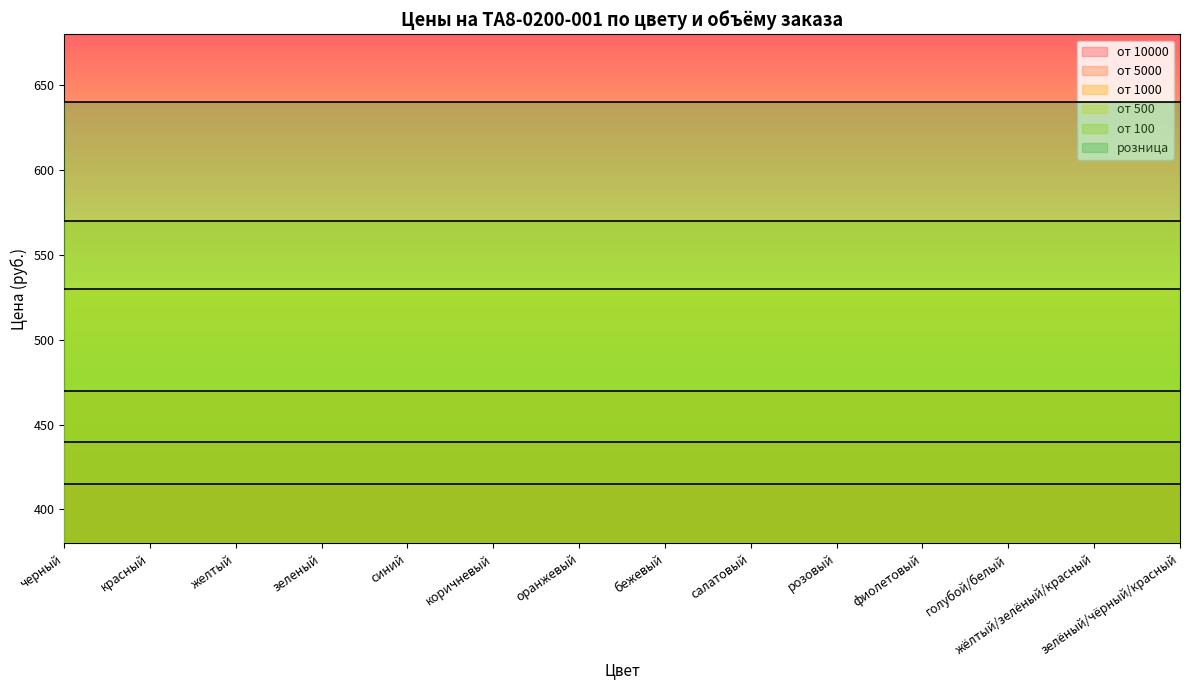

True or false: от 10000 and от 1000 intersect in this chart.

False